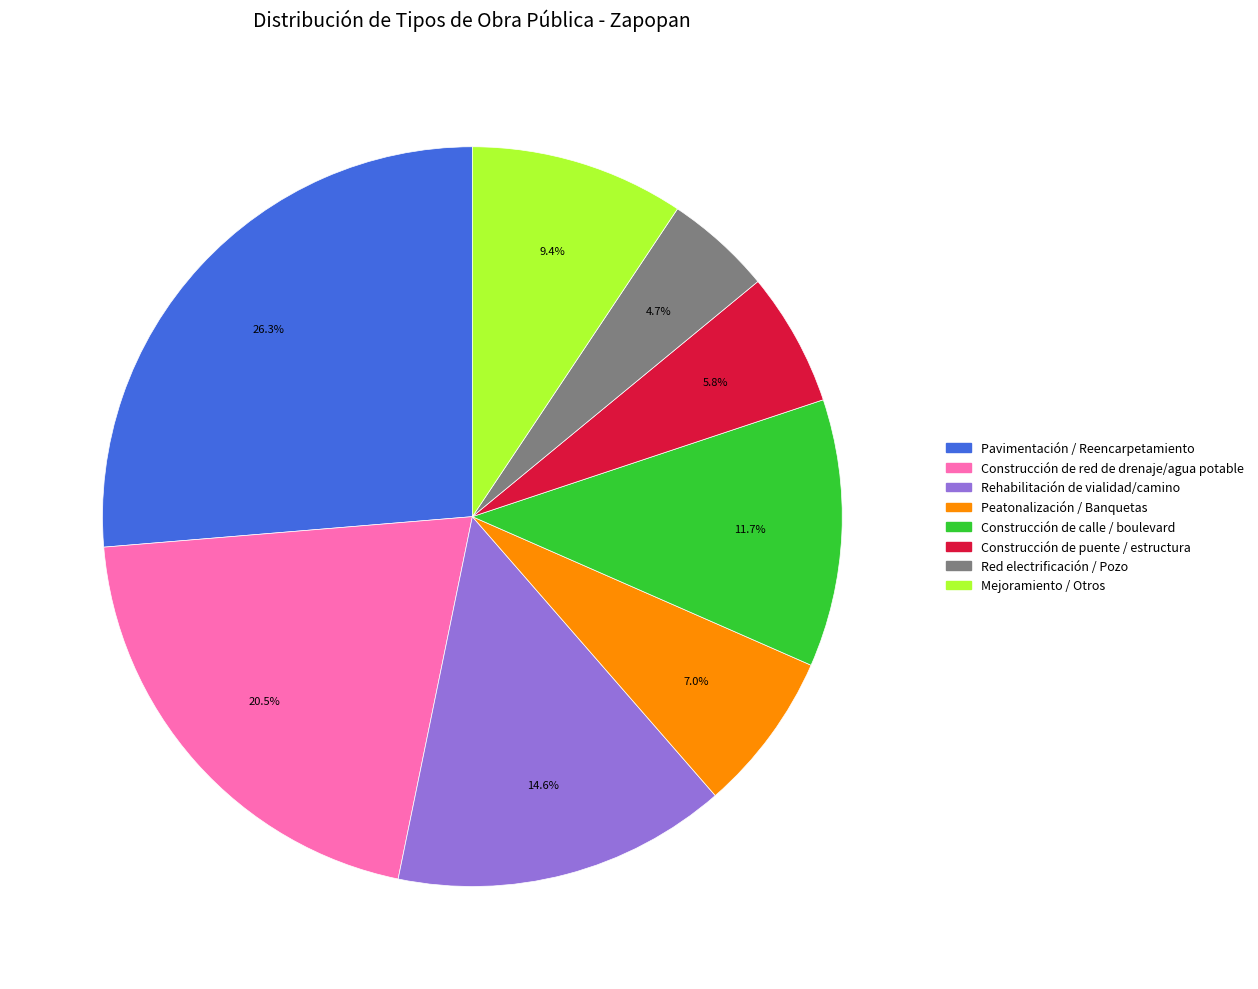

Is there any slice that represents more than half of the pie?

No